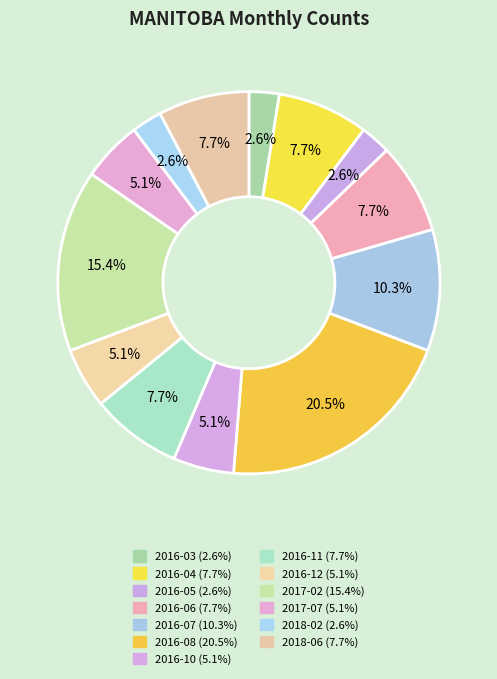

To the nearest percent, what percentage of the pie is 2016-07?

10%